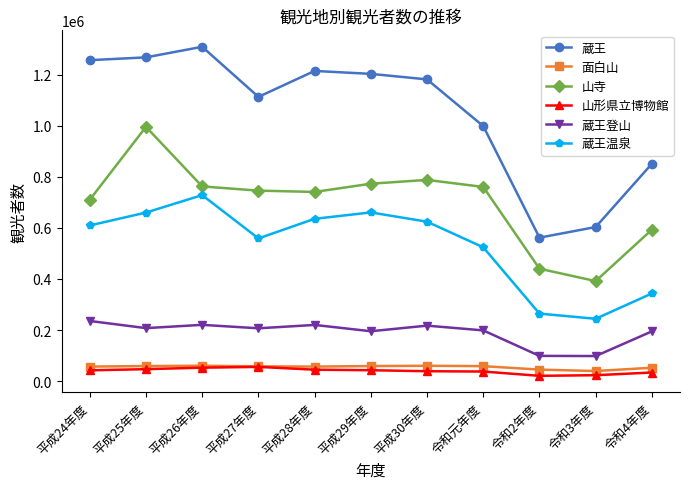

What is the greatest value displayed?

1308700